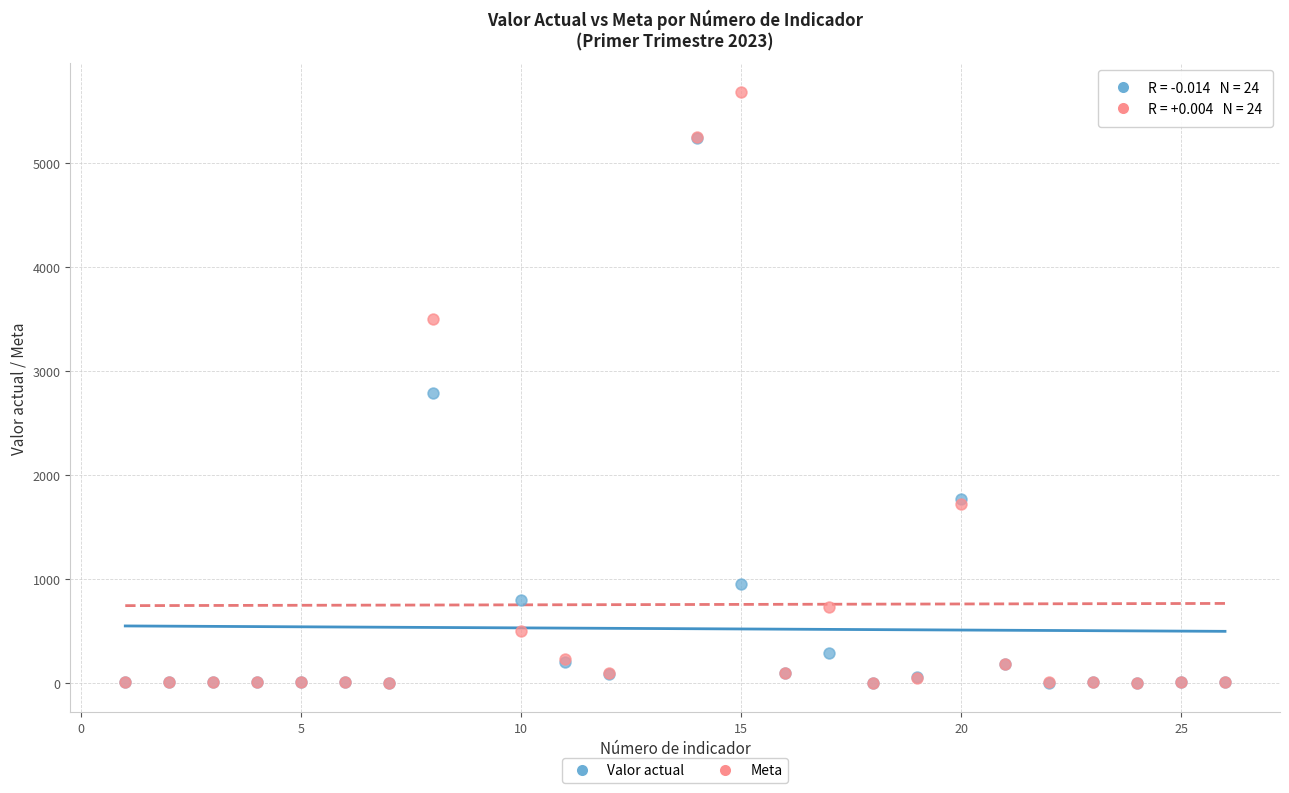

In the Valor actual series, what Y value is closest to 2619?

2786.0